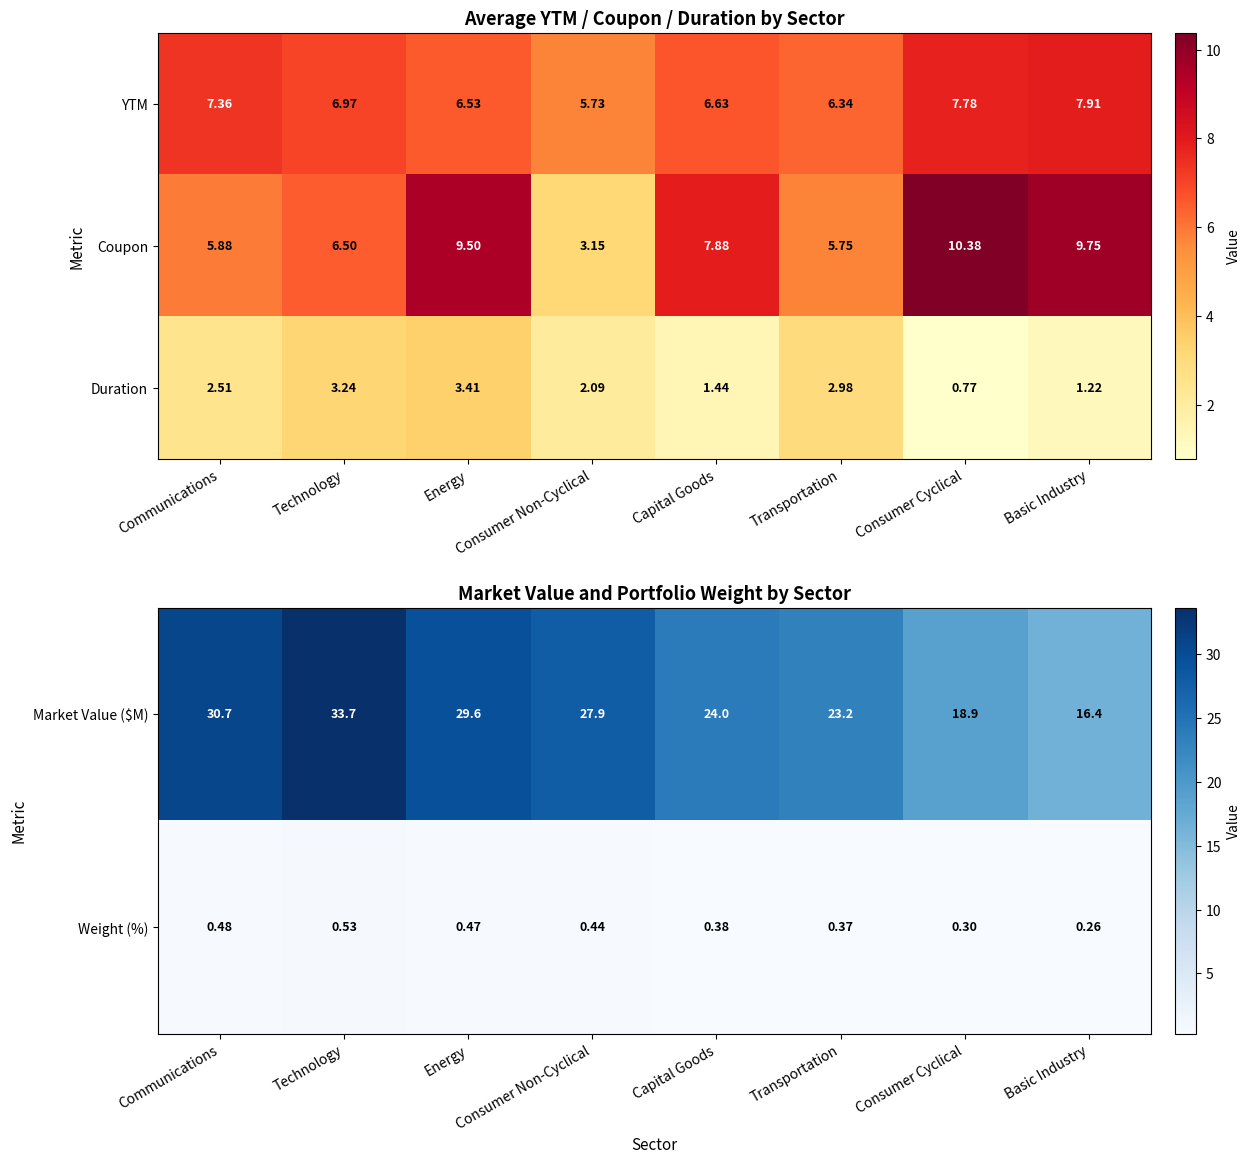

How many data points does each series have?

8